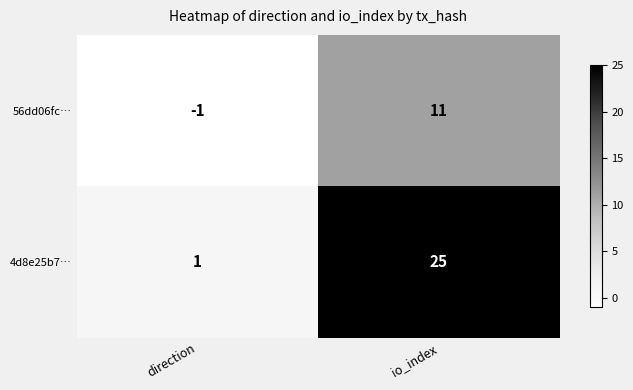

Which series has the largest range (max minus min)?

4d8e25b7…